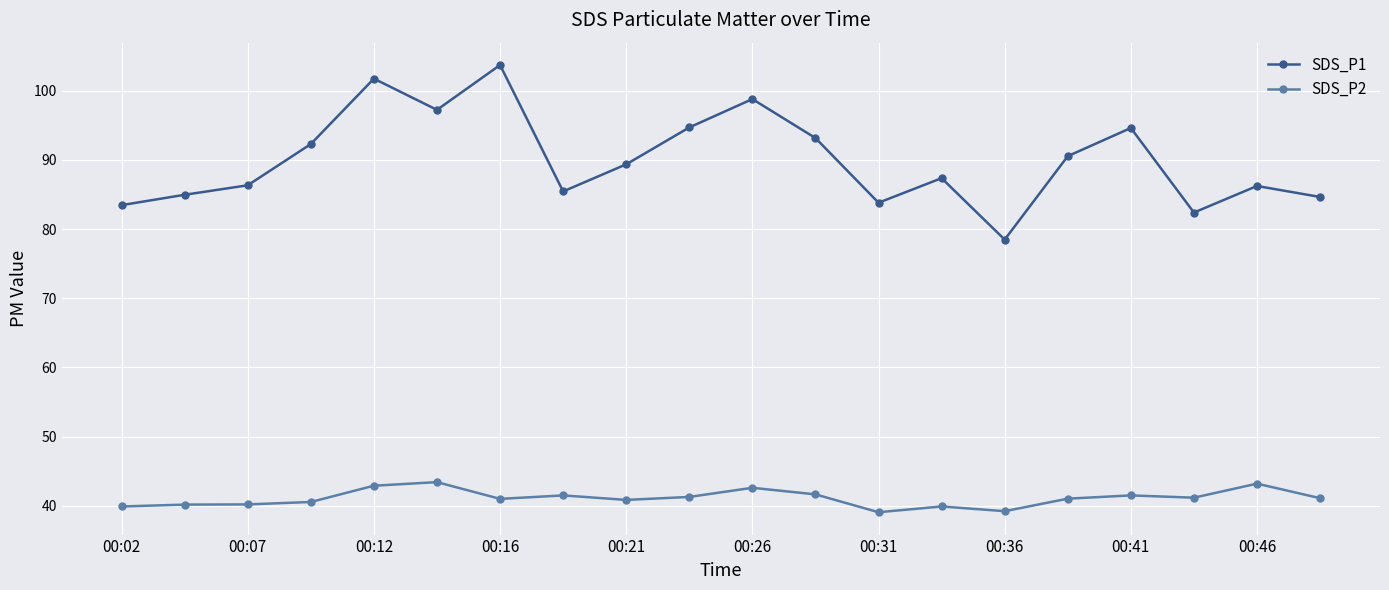

What is the value of the SDS_P2 point at the 7th from the left?

41.0